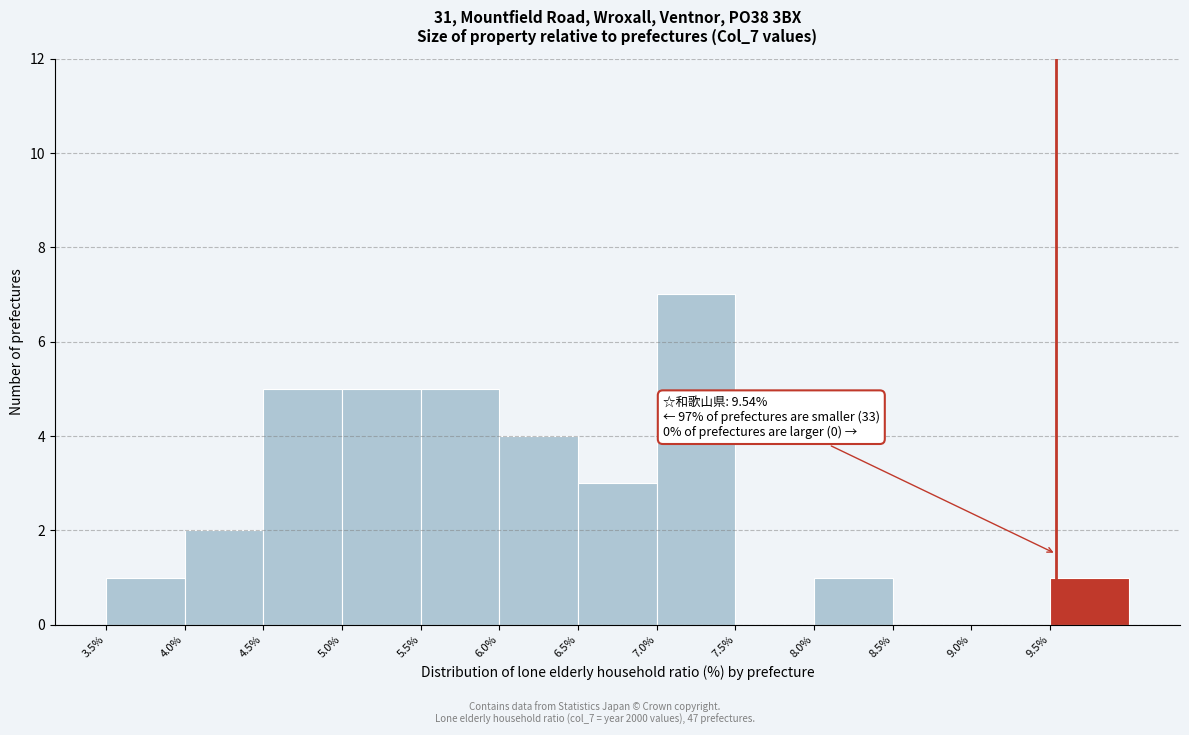

Which range on the x-axis has the tallest bar?

7.0 to 7.5